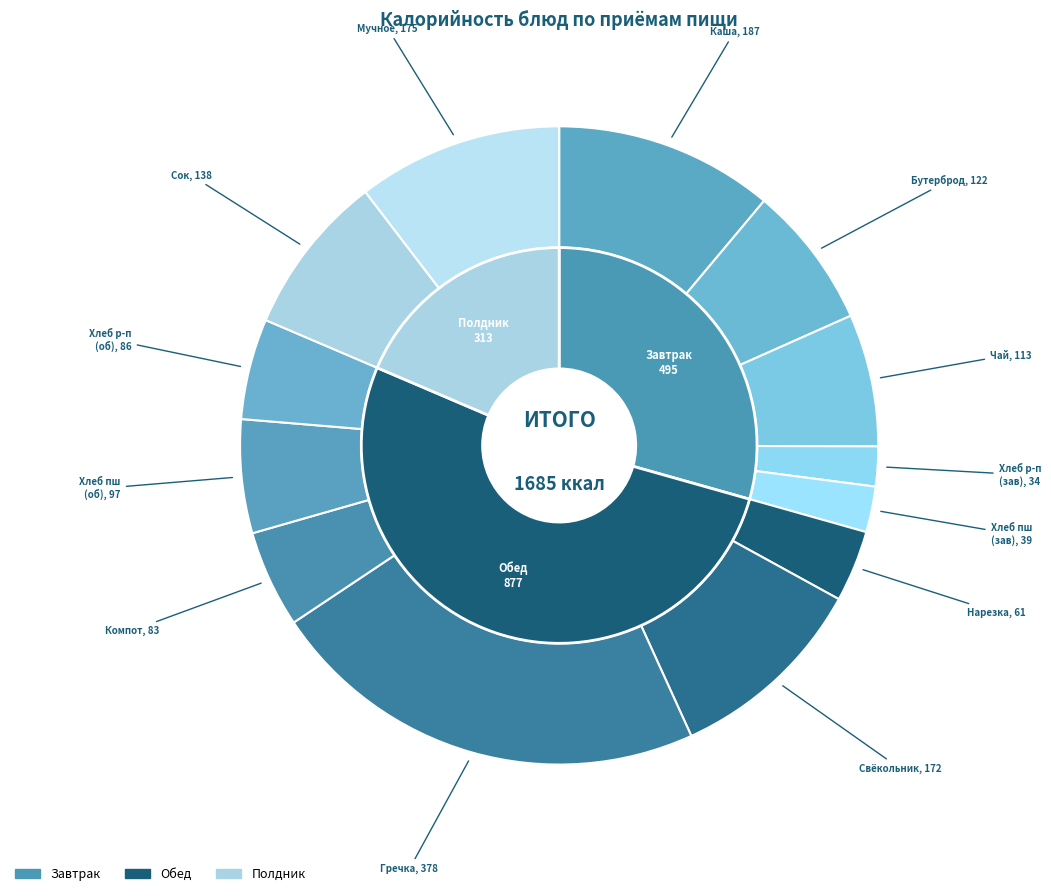

Which slice is the smallest?

Хлеб ржано-пшеничный (завтрак)